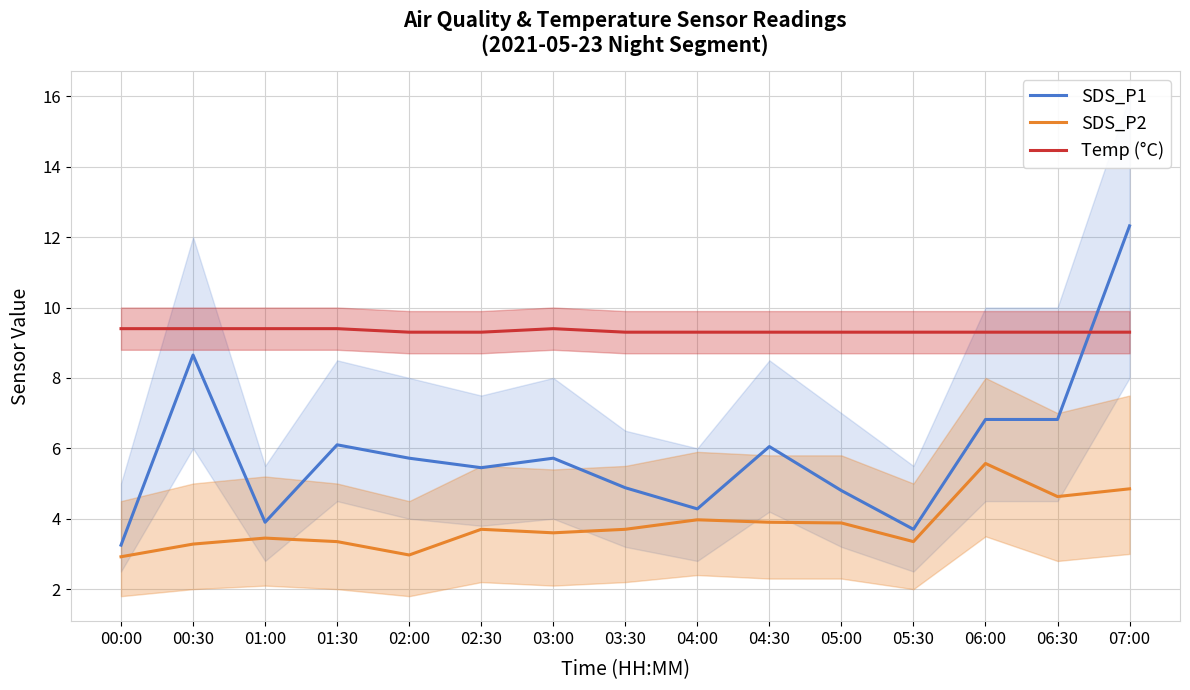

At which category does SDS_P2 reach its first local valley?

02:00